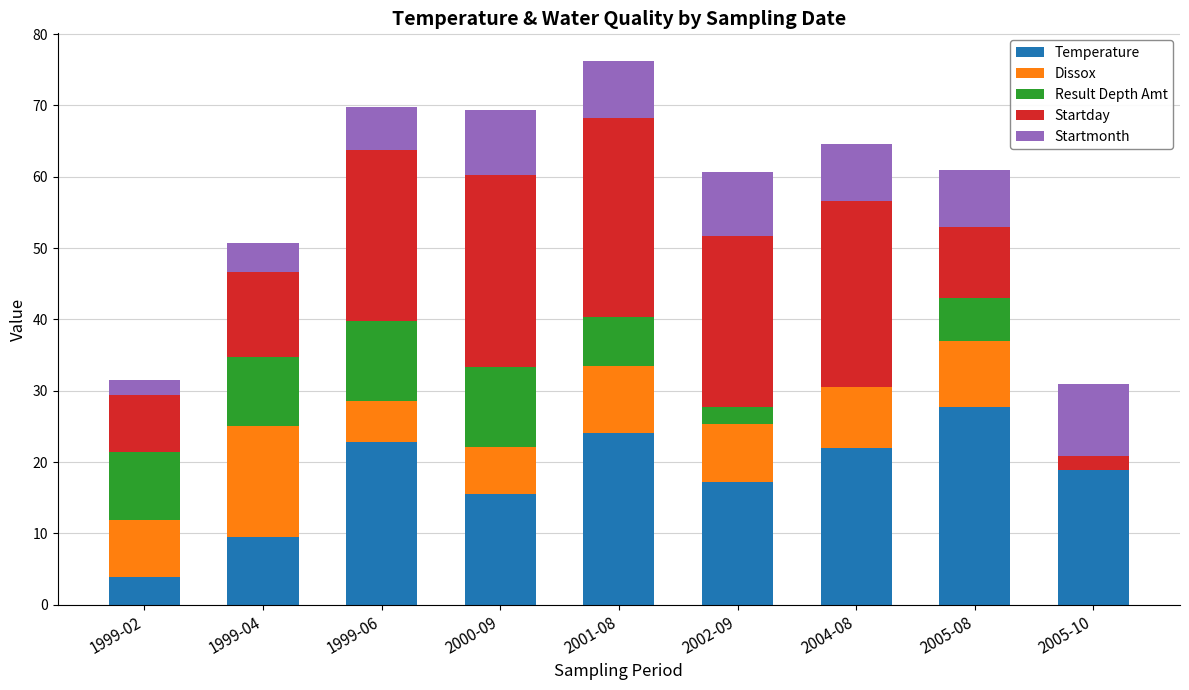

What is the sum of the Temperature values at 2001-08 and 2004-08?

46.1